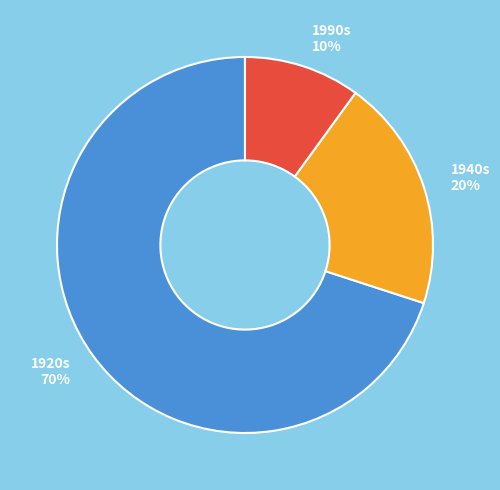

Does any single category account for the majority?

Yes